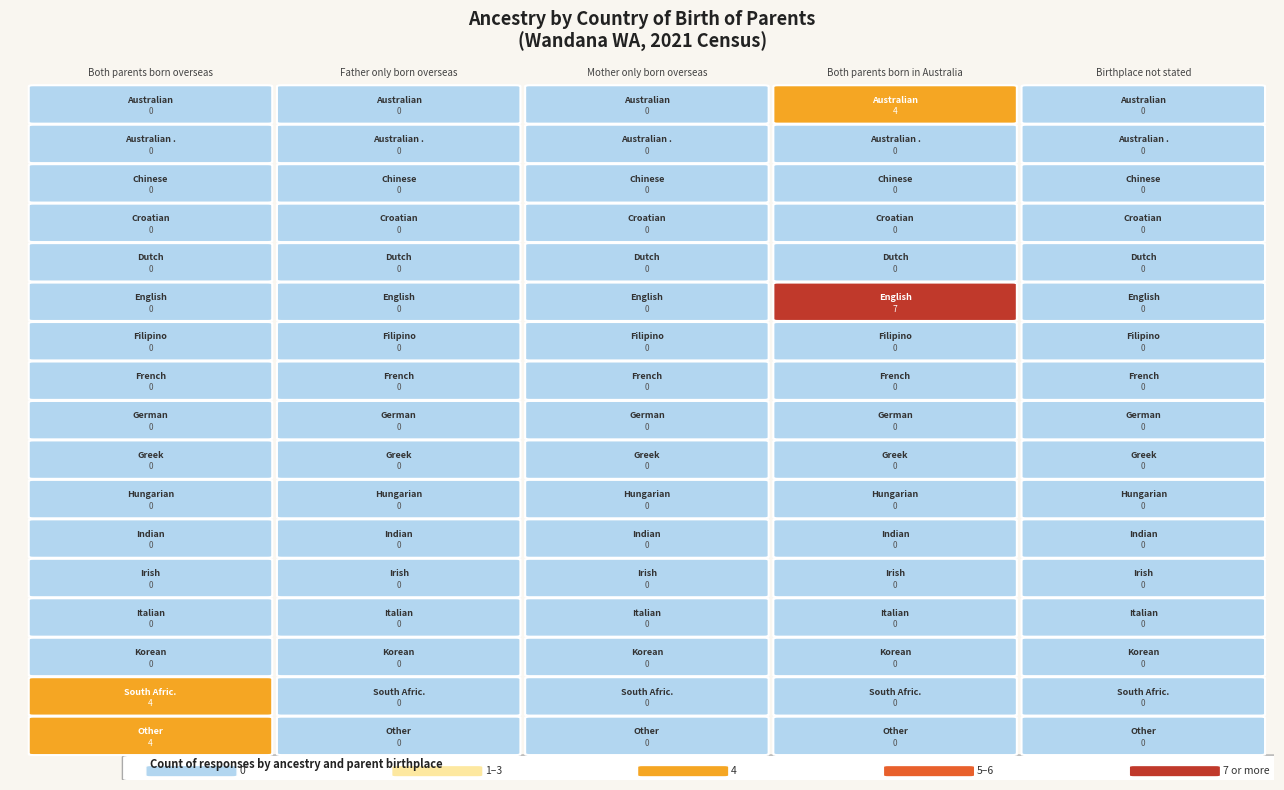

The Indian series shows 0 at 0. True or false?

True